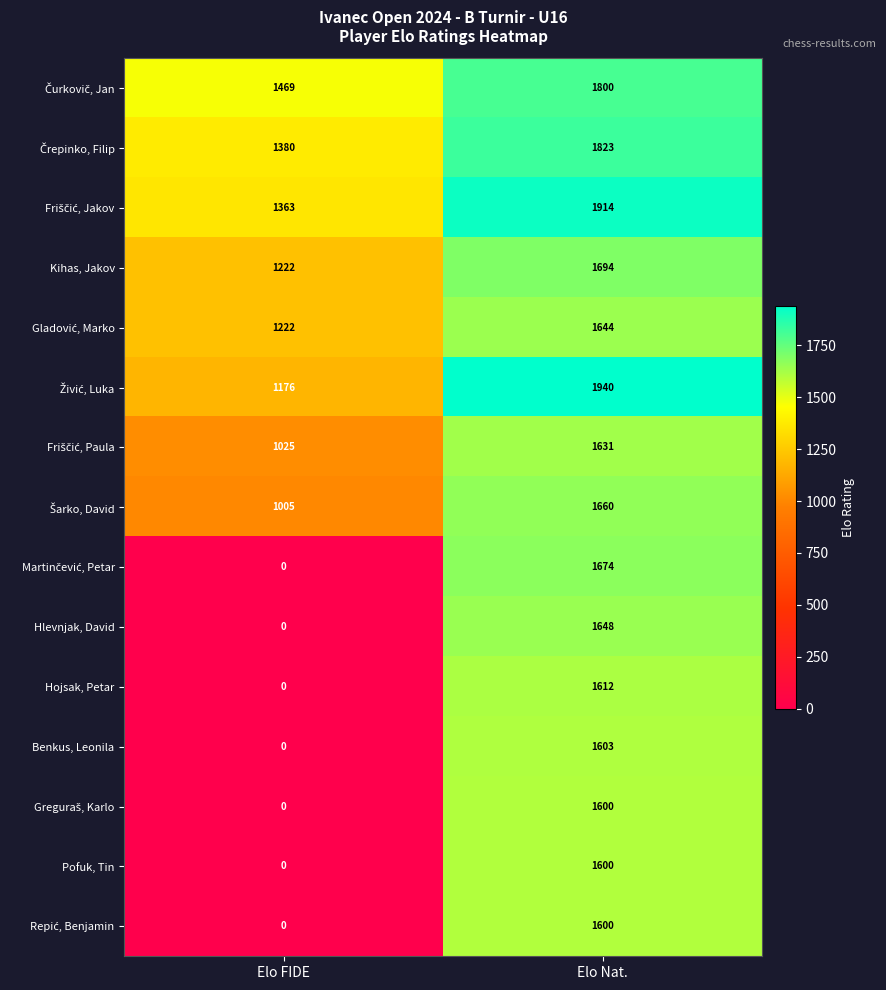

What is the average value of the Hlevnjak, David series?

824